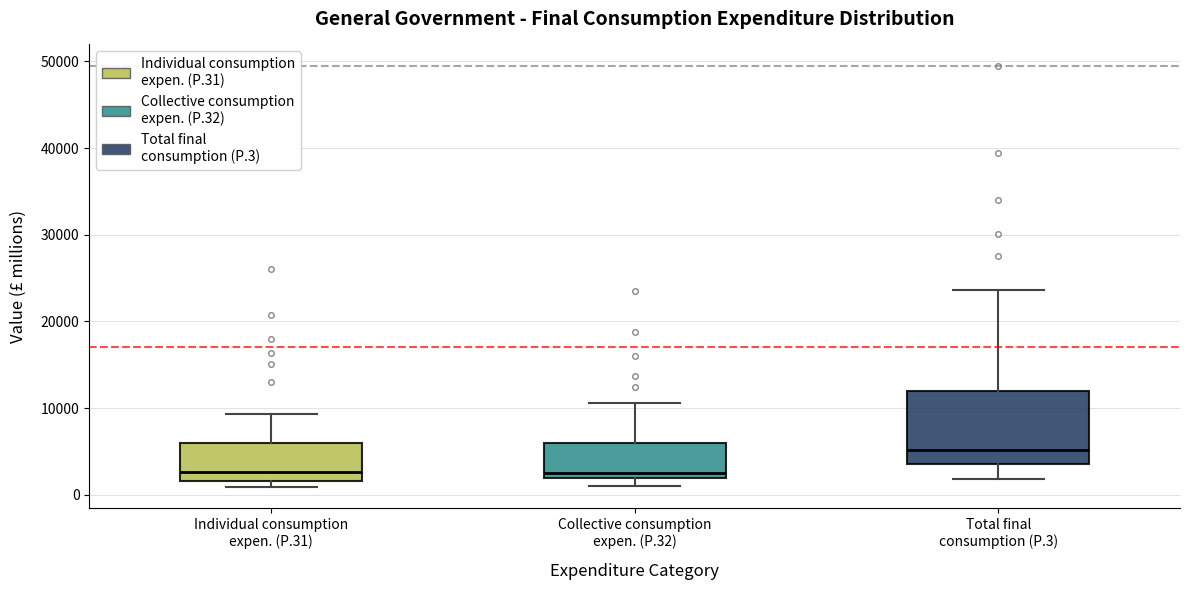

Reading left to right, transcribe this box plot: for each box, give where its median line is, the range the box spans, and where its two whiskers end, as read against the y-axis. The values are not printed on the chart, so give them approximately, as read against the axis.

Individual consumption expen. (P.31): median 3000, box 2000 to 6000, whiskers 1000 to 9000
Collective consumption expen. (P.32): median 3000, box 2000 to 6000, whiskers 1000 to 11000
Total final consumption (P.3): median 5000, box 4000 to 12000, whiskers 2000 to 24000